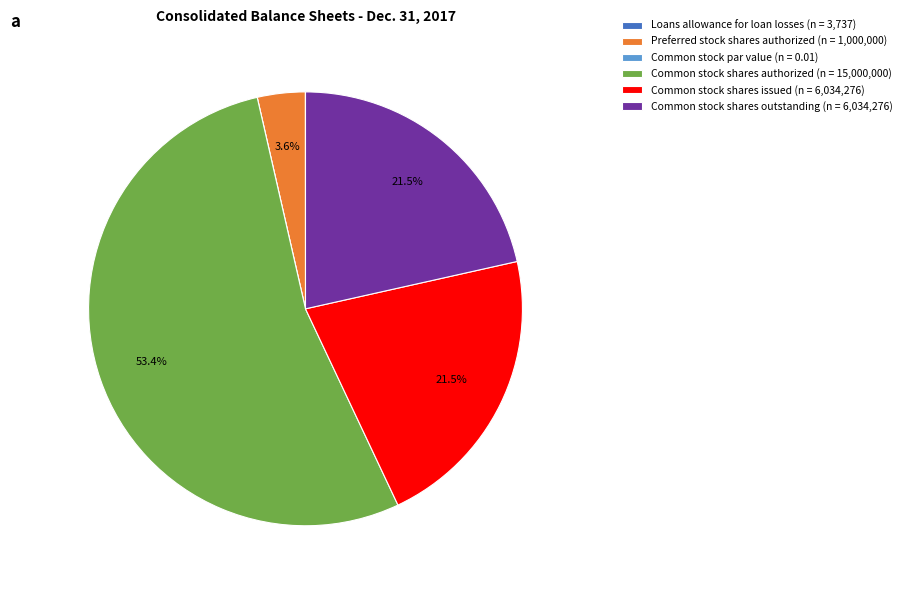

Between Common stock shares authorized (n = 15,000,000) and Common stock shares issued (n = 6,034,276), which is larger?

Common stock shares authorized (n = 15,000,000)